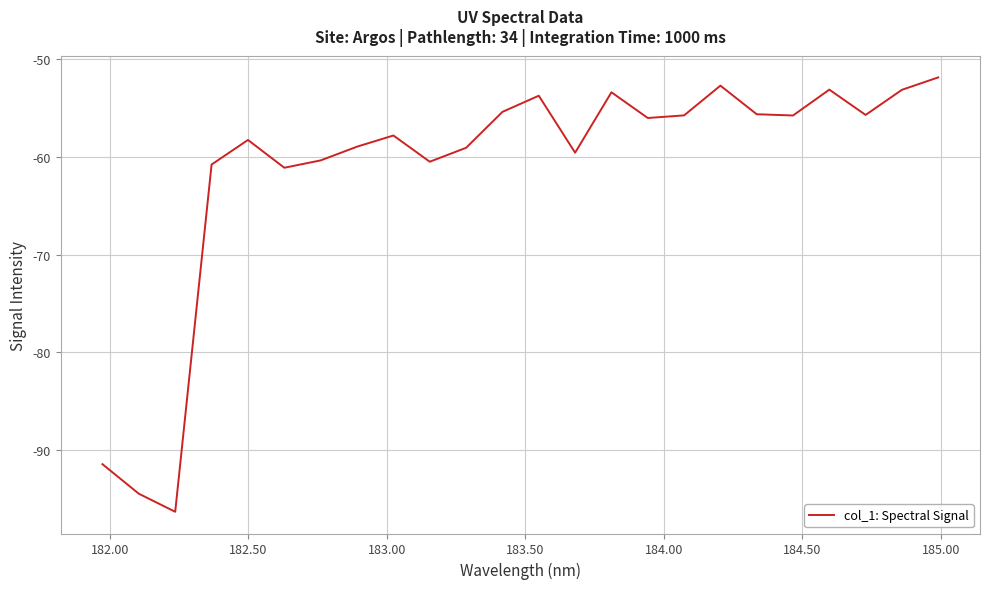

What is the greatest value displayed?

-51.9